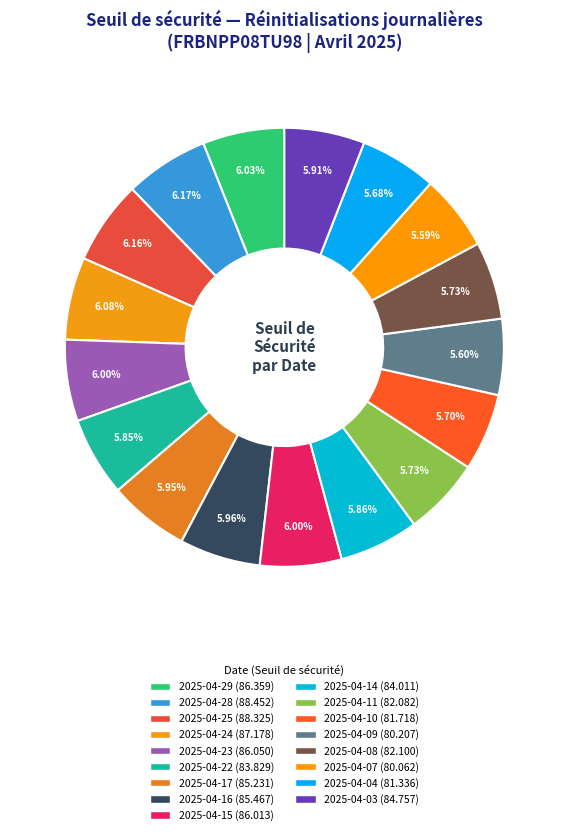

Does any single category account for the majority?

No